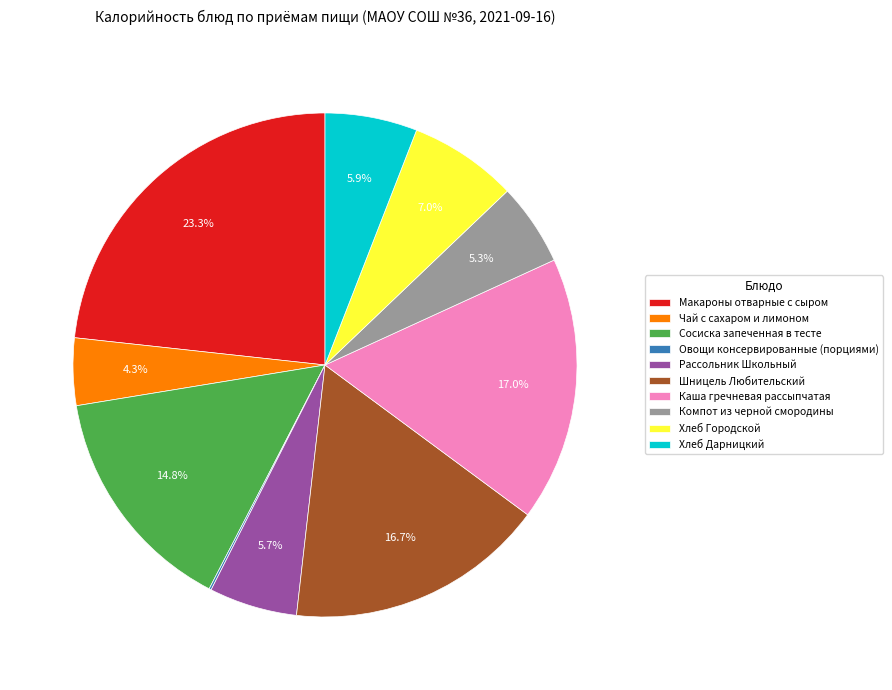

Does Шницель Любительский represent more than half of the total?

No